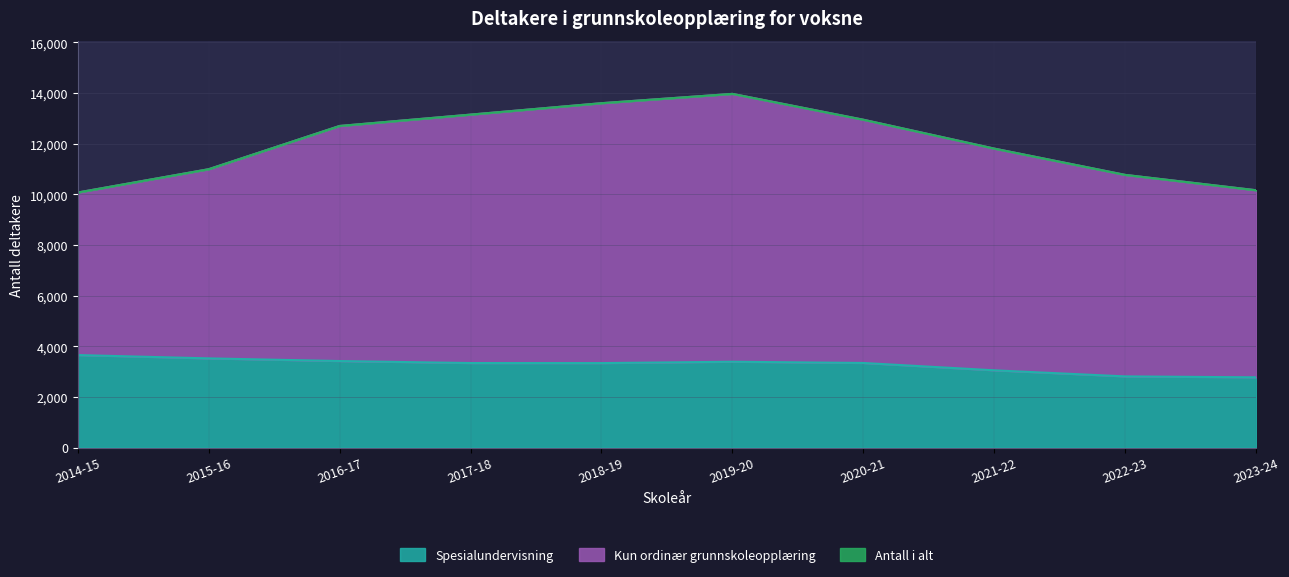

Between 2016-17 and 2022-23, which is larger?

2016-17